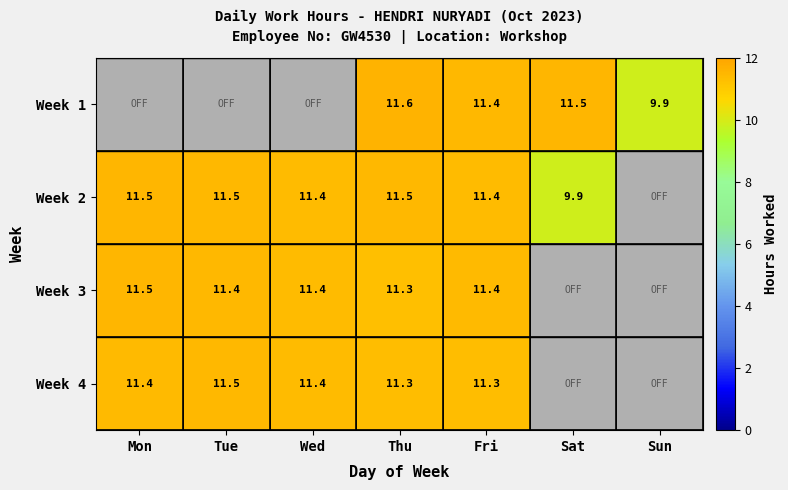

The value of Week 3 at Mon is 19.0. True or false?

False